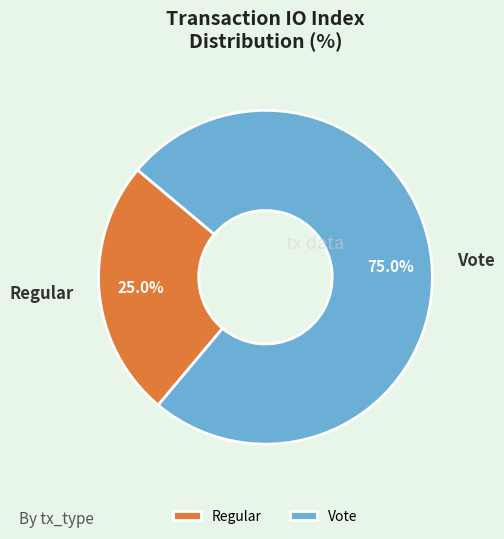

Is it true that Vote is 75% of the pie?

True